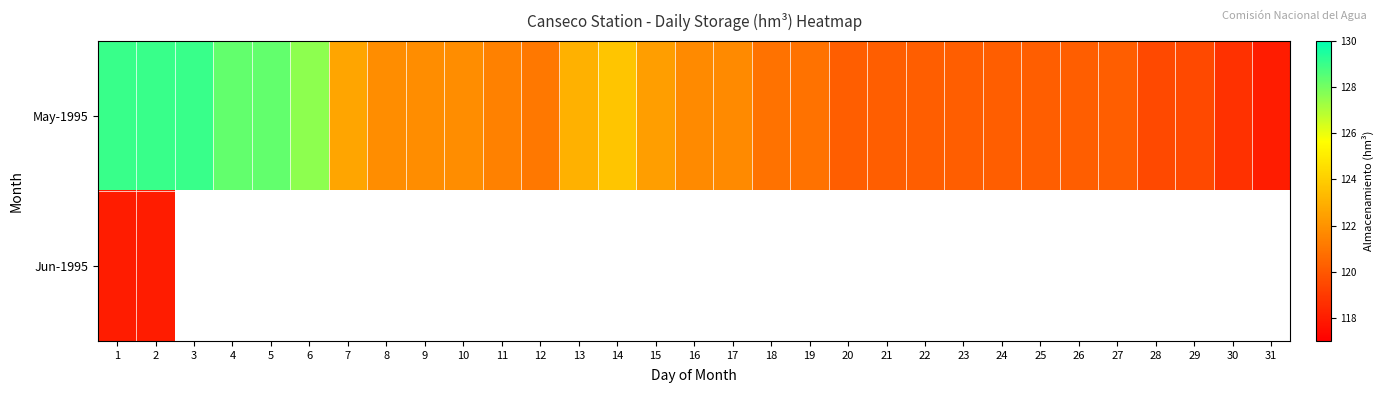

True or false: May-1995 has a value of 120.2 at 20.

True